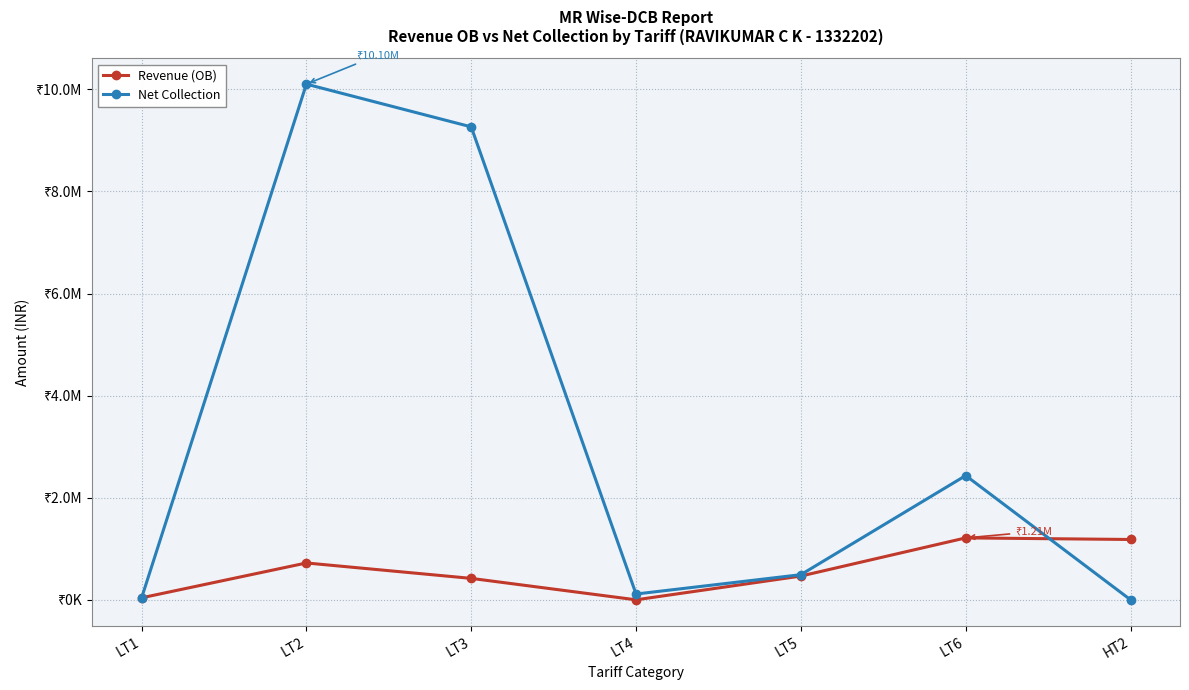

Reading left to right, extract all data points from this chart.

Revenue (OB): LT1=38492.3	LT2=721739.2	LT3=419623.1	LT4=-234.0	LT5=465221.9	LT6=1212839.0	HT2=1181696.1
Net Collection: LT1=33370.9	LT2=10103147.4	LT3=9265662.0	LT4=113141.7	LT5=492400.0	LT6=2434022.0	HT2=0.0